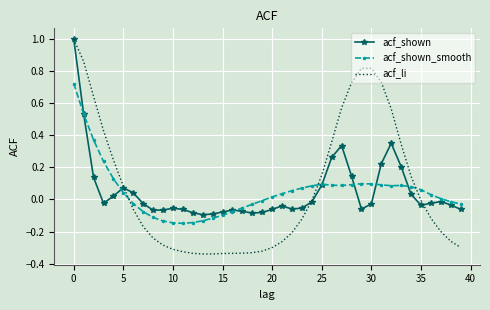

What is the greatest value displayed?

1.0